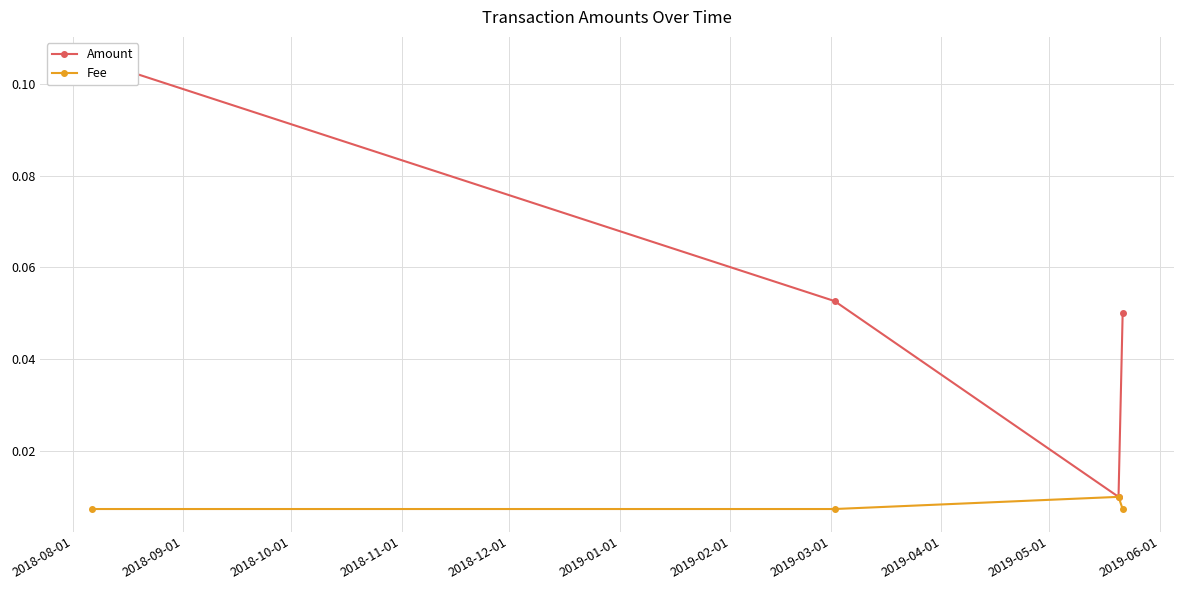

In Fee, how many points are higher than both neighbors (excluding endpoints)?

1